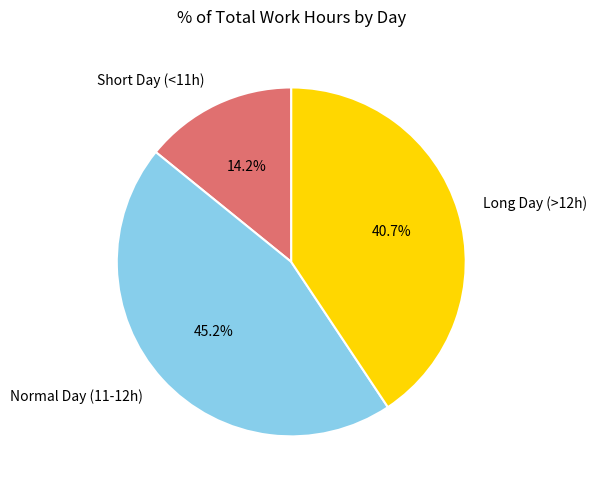

To the nearest percent, what is the difference between the largest and smallest slice percentages?

31%